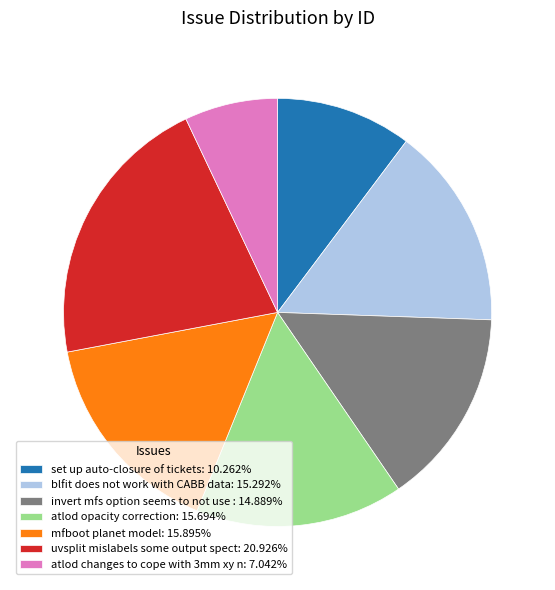

Approximately how many times larger is the value at atlod changes to cope with 3mm xy n: 7.042% compared to invert mfs option seems to not use : 14.889%?

0.5